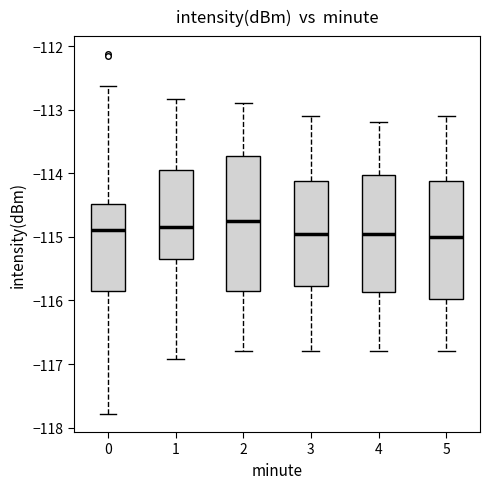

Where does the median line of the box at x = 3 sit on the y-axis? The values are not printed on the chart, so give them approximately, as read against the axis.

-114.9